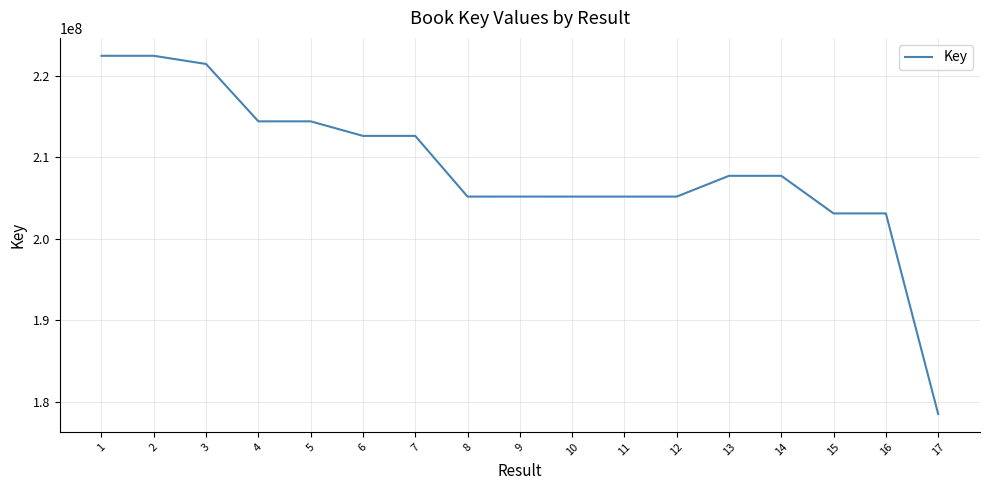

The chart shows a value of 205188131 at 12. True or false?

True